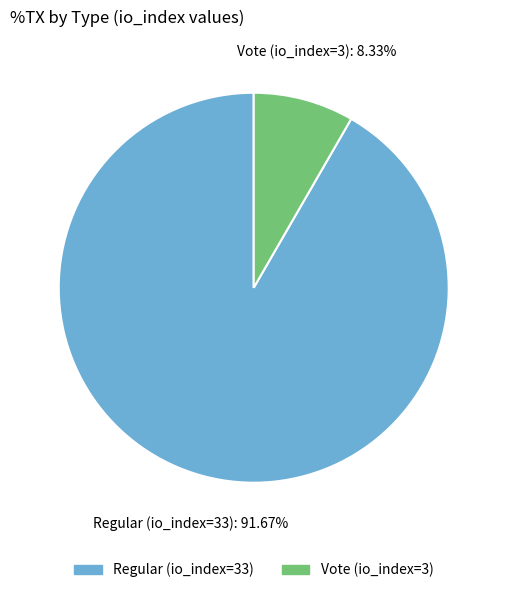

How much of the chart is everything except Vote (io_index=3)?

91.7%